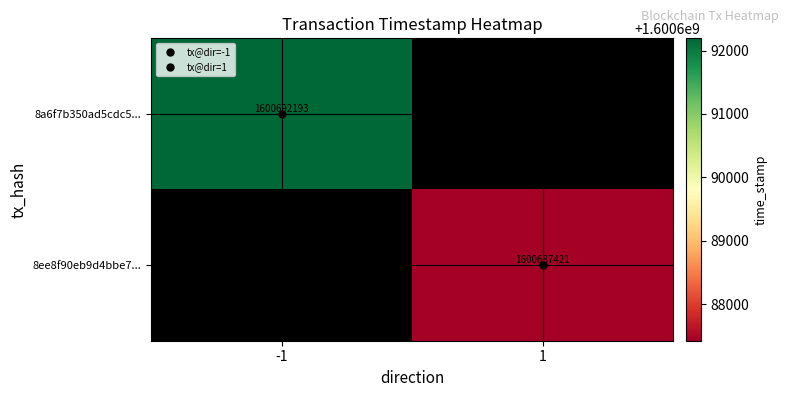

How many categories are shown in the chart?

2